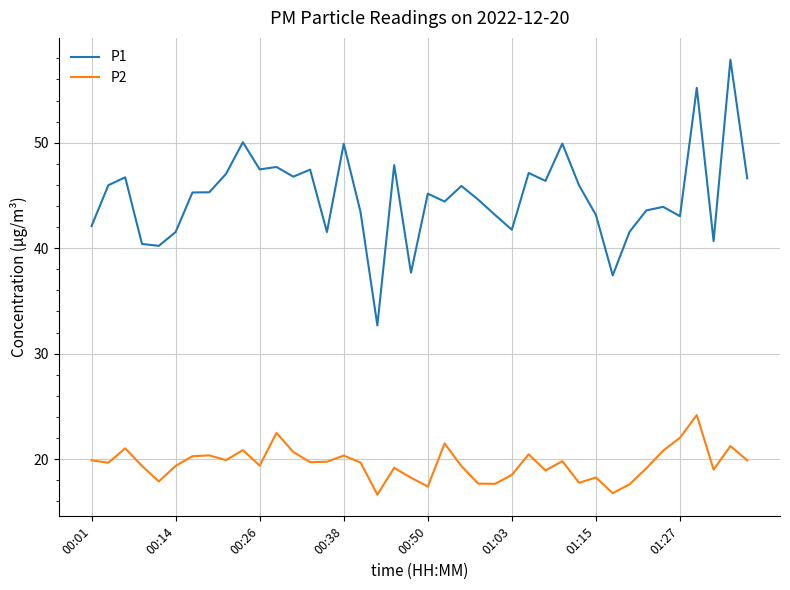

How many categories are shown in the chart?

40